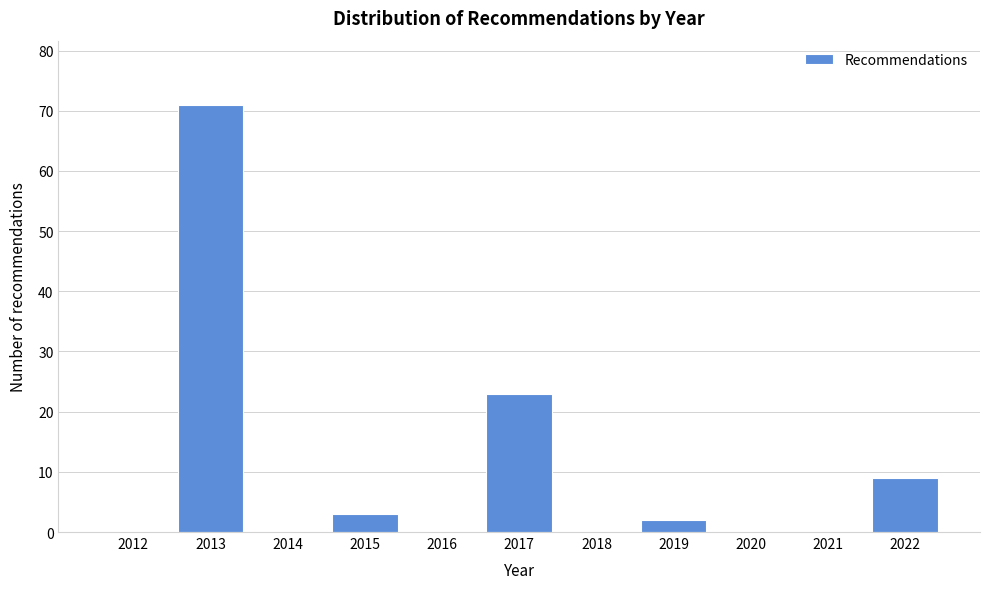

Reading left to right, transcribe all the data shown in this chart.

2012=0	2013=71	2014=0	2015=3	2016=0	2017=23	2018=0	2019=2	2020=0	2021=0	2022=9